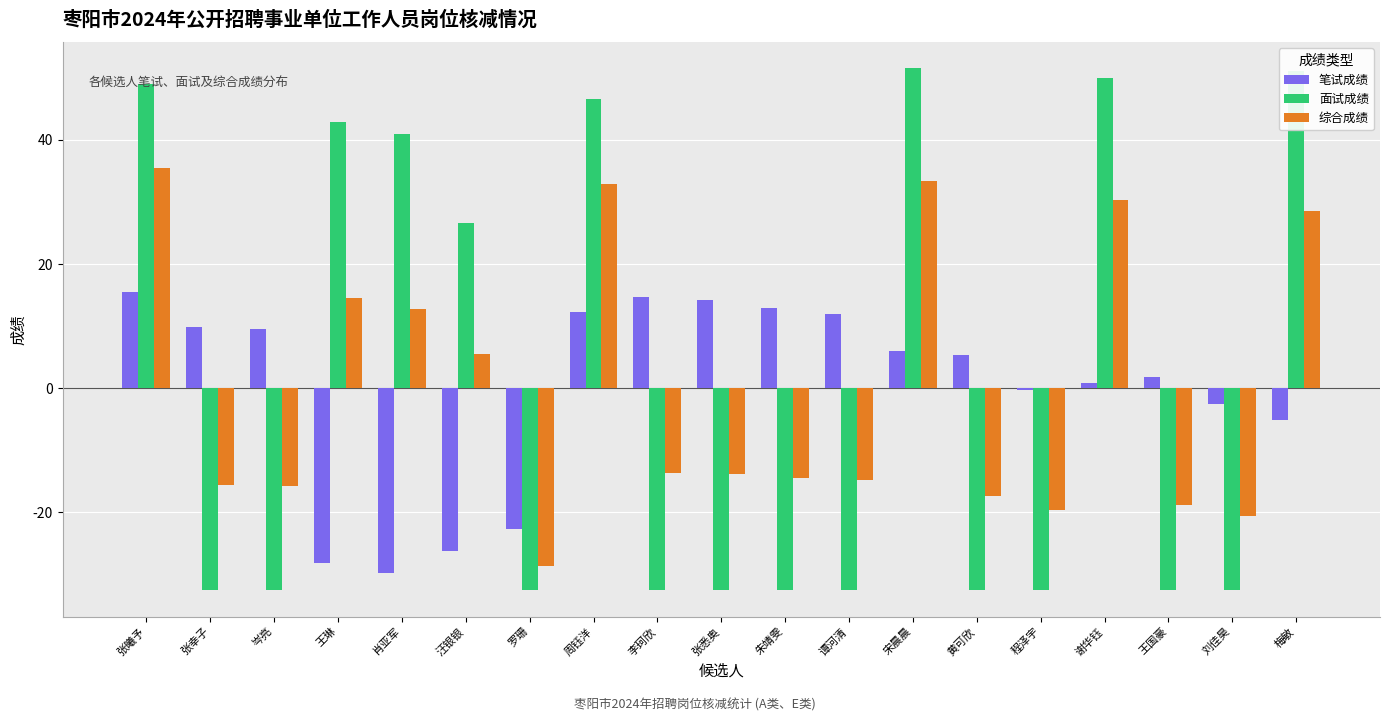

The 笔试成绩 series shows 9.5 at 岑亮. True or false?

True